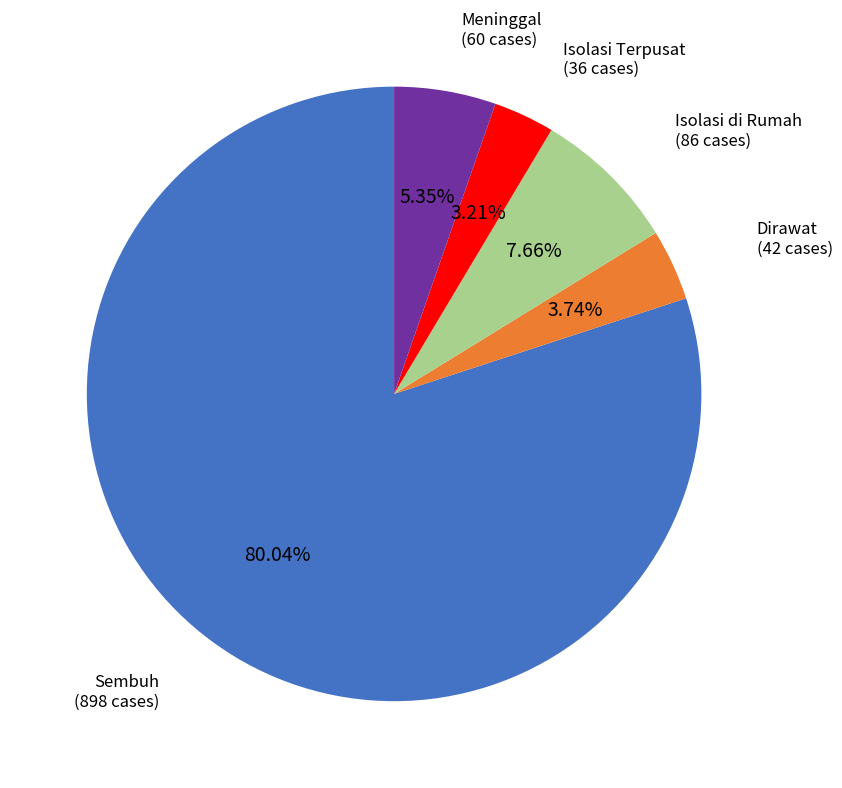

Does any single category account for the majority?

Yes